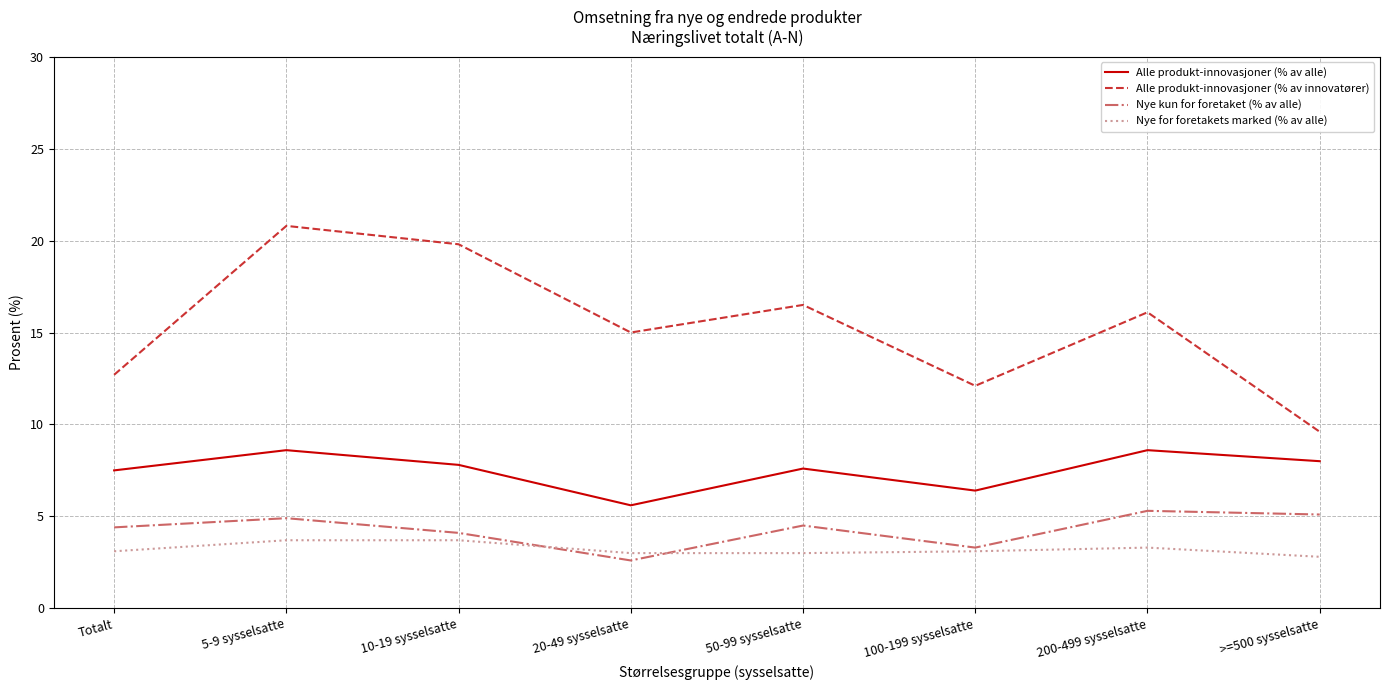

Where does the Alle produkt-innovasjoner (% av alle) series first go above 7?

Totalt